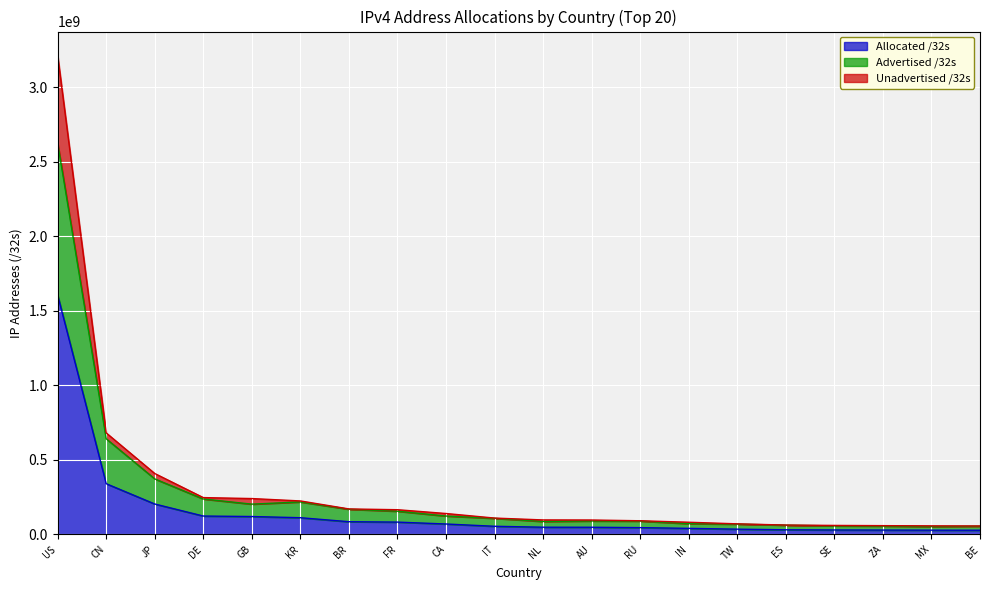

What are all the series names shown in the legend?

Allocated /32s, Advertised /32s, Unadvertised /32s